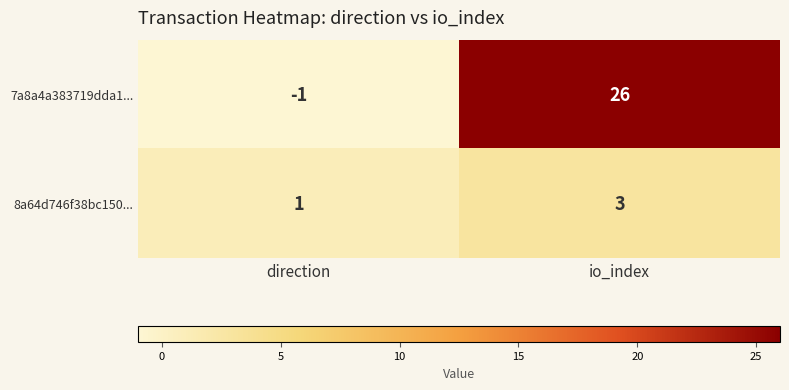

What is the approximate value of 8a64d746f38bc150... at io_index?

3